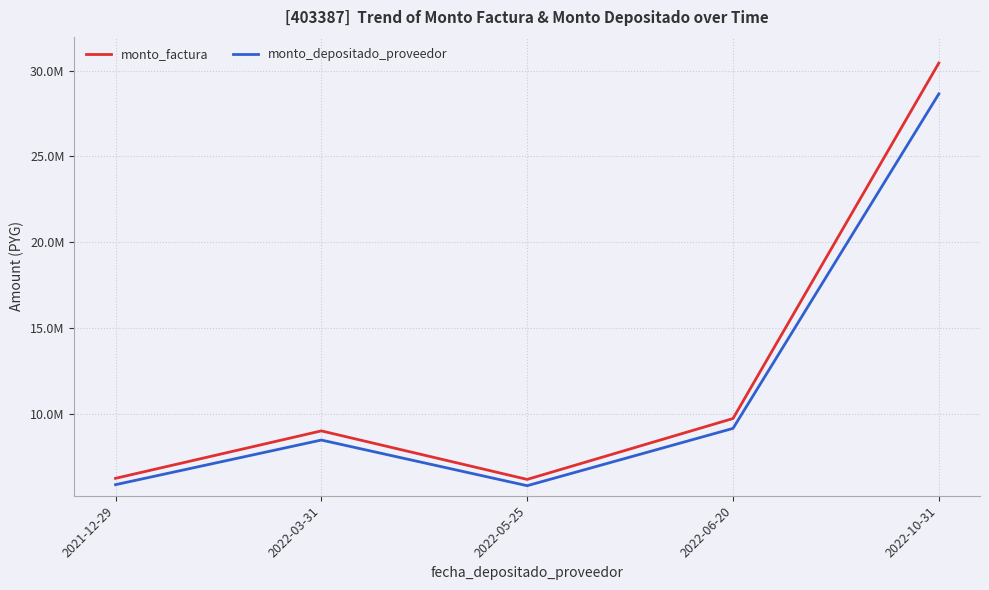

What are all the series names shown in the legend?

monto_factura, monto_depositado_proveedor